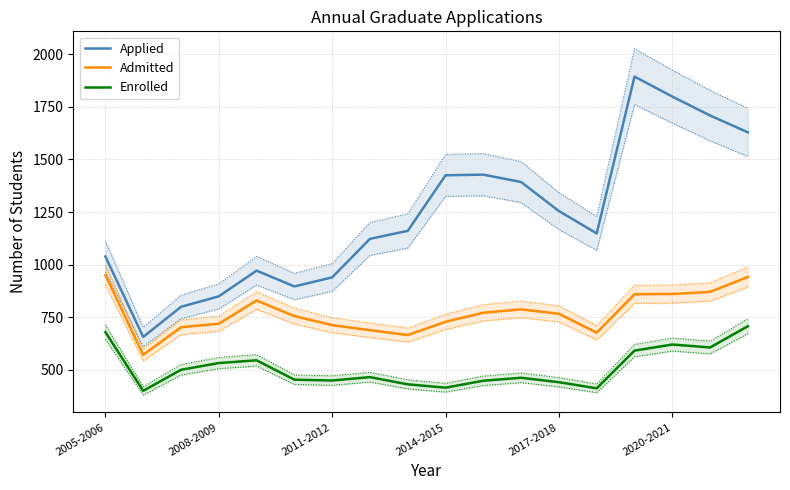

How many lines are shown in the chart?

3